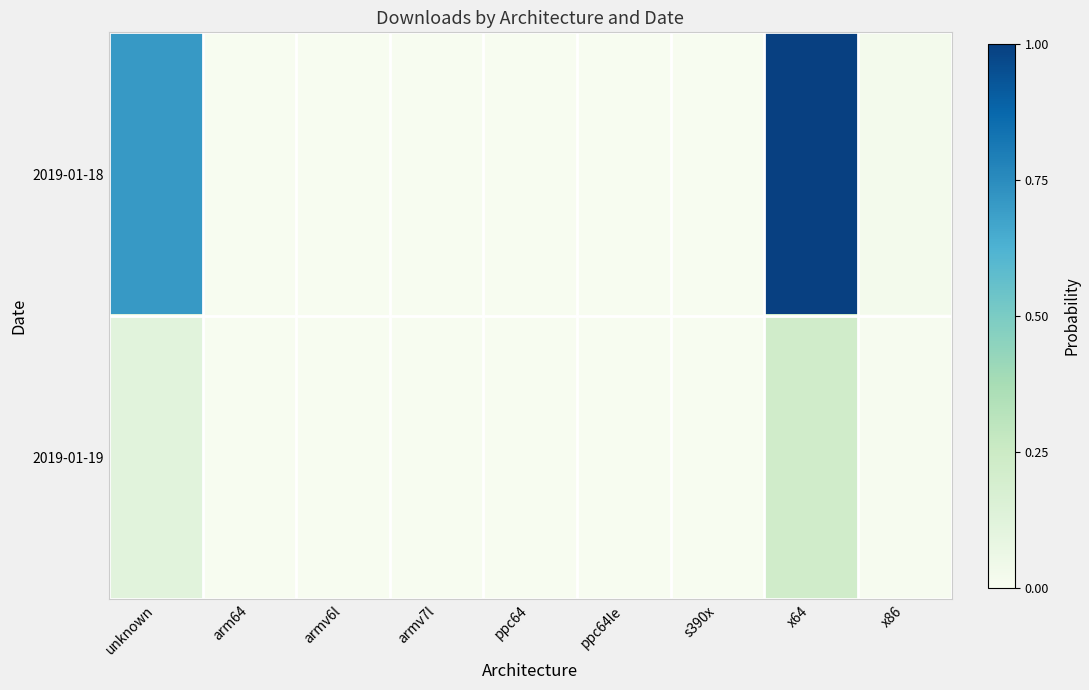

What is the total value across all series at x64?

1.2